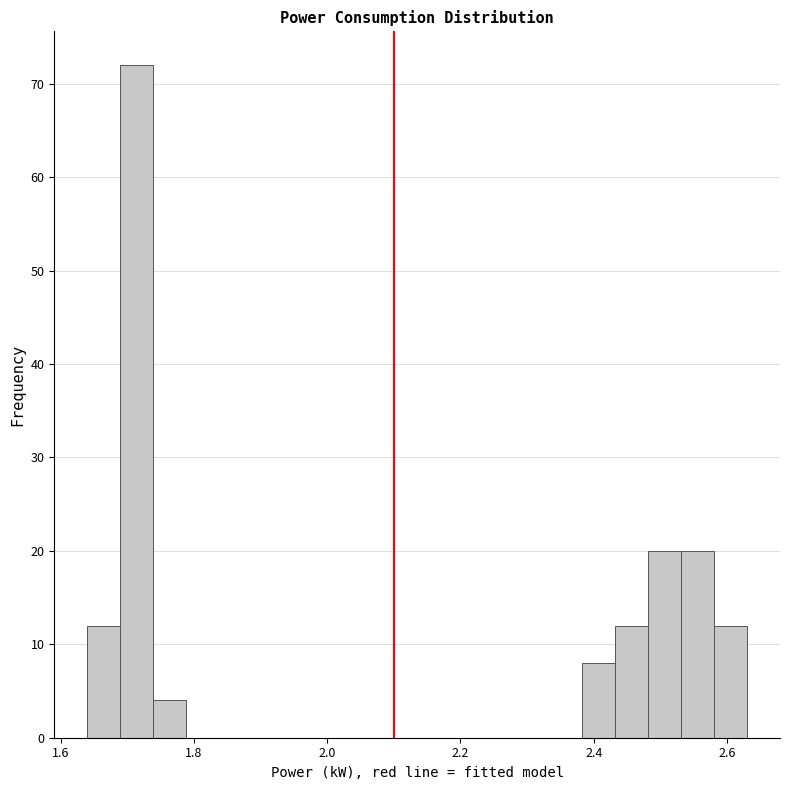

Read against the x-axis, roughly where is the centre of the tallest bar?

1.72